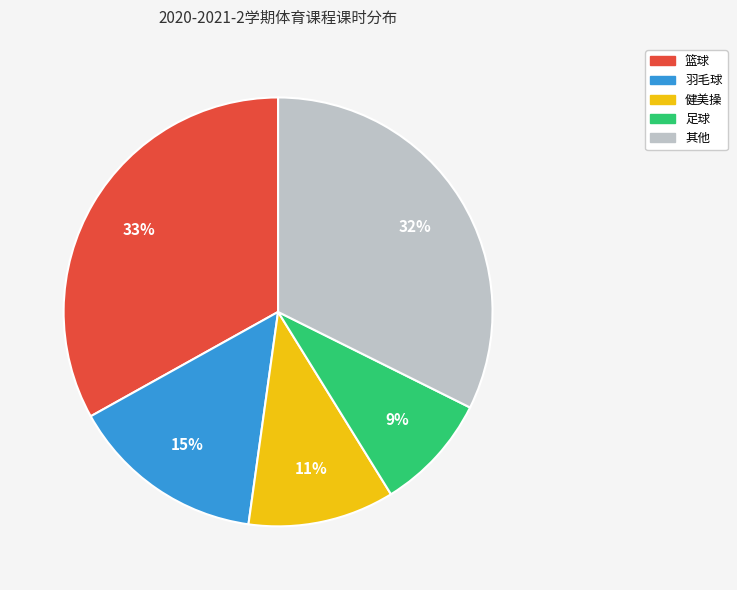

Is it true that 其他 is 40% of the pie?

False